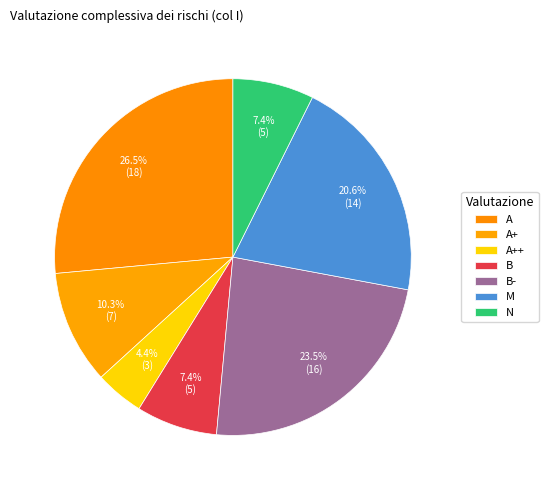

Is it true that B is 20% of the pie?

False